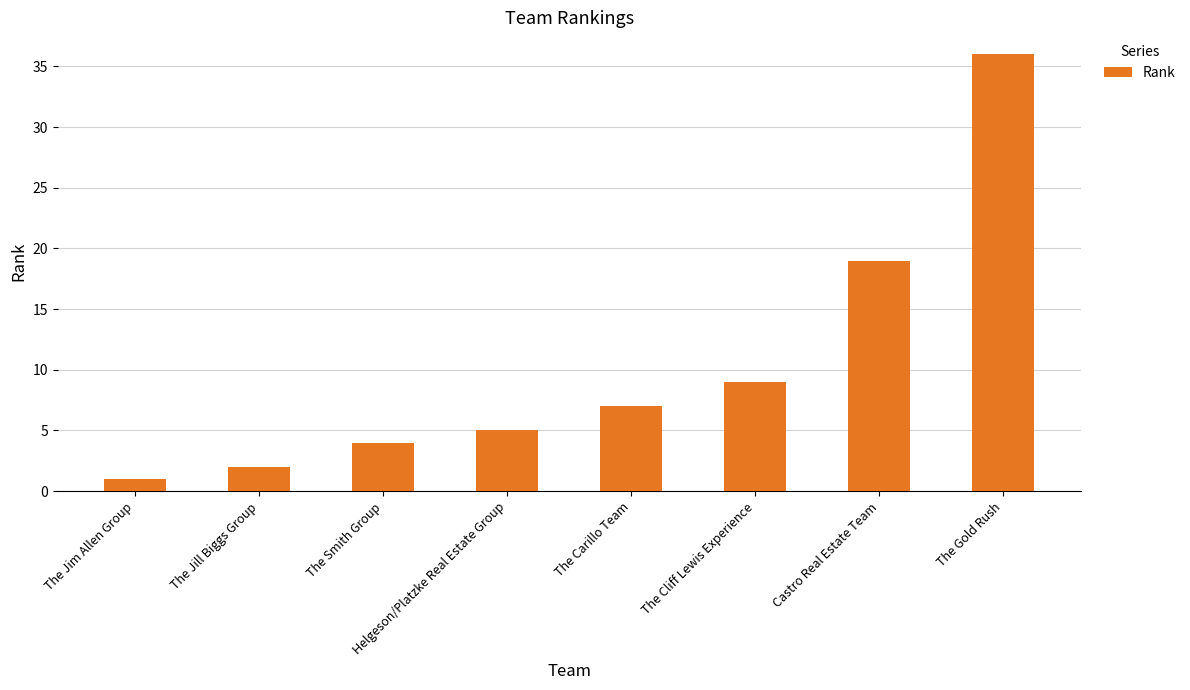

What is the sum of the values at The Cliff Lewis Experience and Castro Real Estate Team?

28